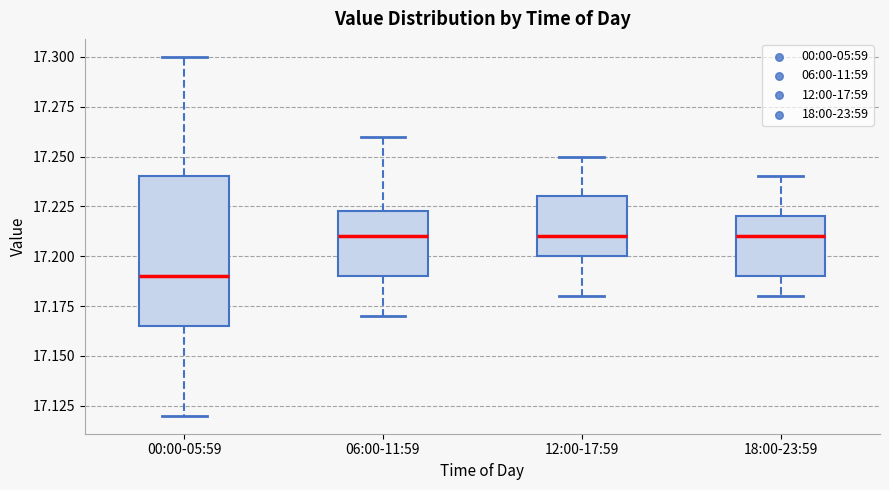

Which box is the tallest, from its lower edge to its upper edge?

00:00-05:59